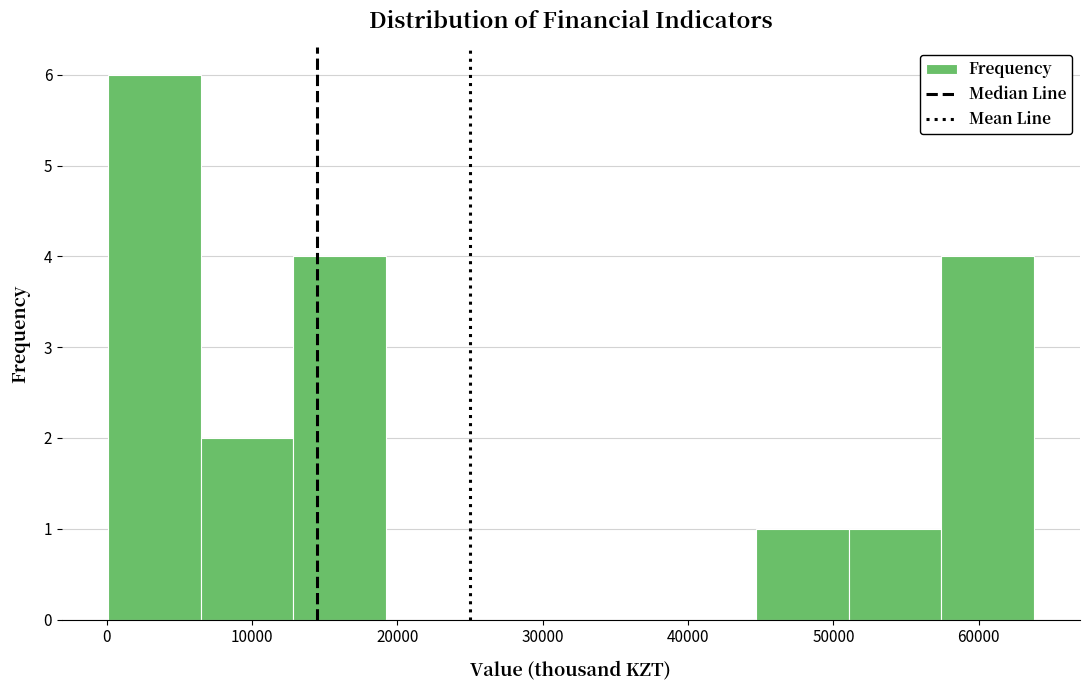

Reading left to right, transcribe this chart: for each bar, give the range it covers on the x-axis and its height. Neither the bar edges nor the heights are printed on the chart, so give them approximately, as read against the axes.

0 to 6000: 6
6000 to 13000: 2
13000 to 19000: 4
19000 to 26000: 0
26000 to 32000: 0
32000 to 38000: 0
38000 to 45000: 0
45000 to 51000: 1
51000 to 57000: 1
57000 to 64000: 4